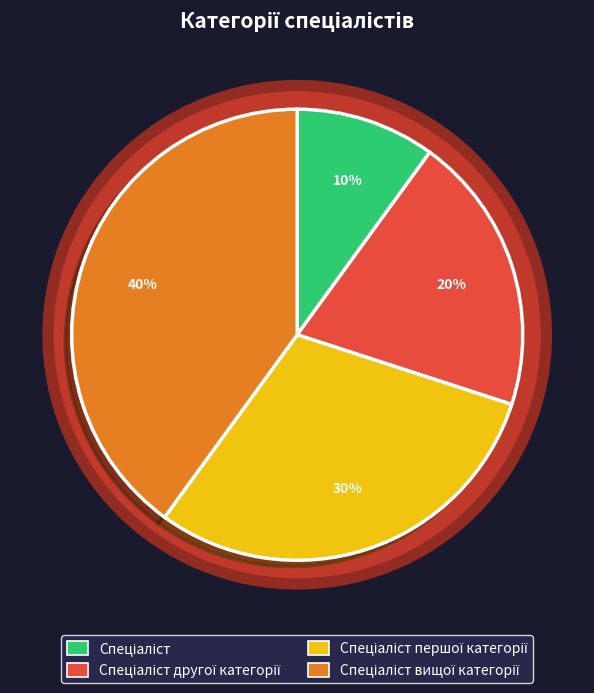

Combined, do Спеціаліст першої категорії and Спеціаліст другої категорії account for over 50%?

No